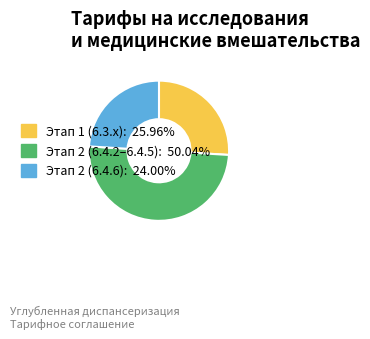

How many slices are in this pie chart?

3